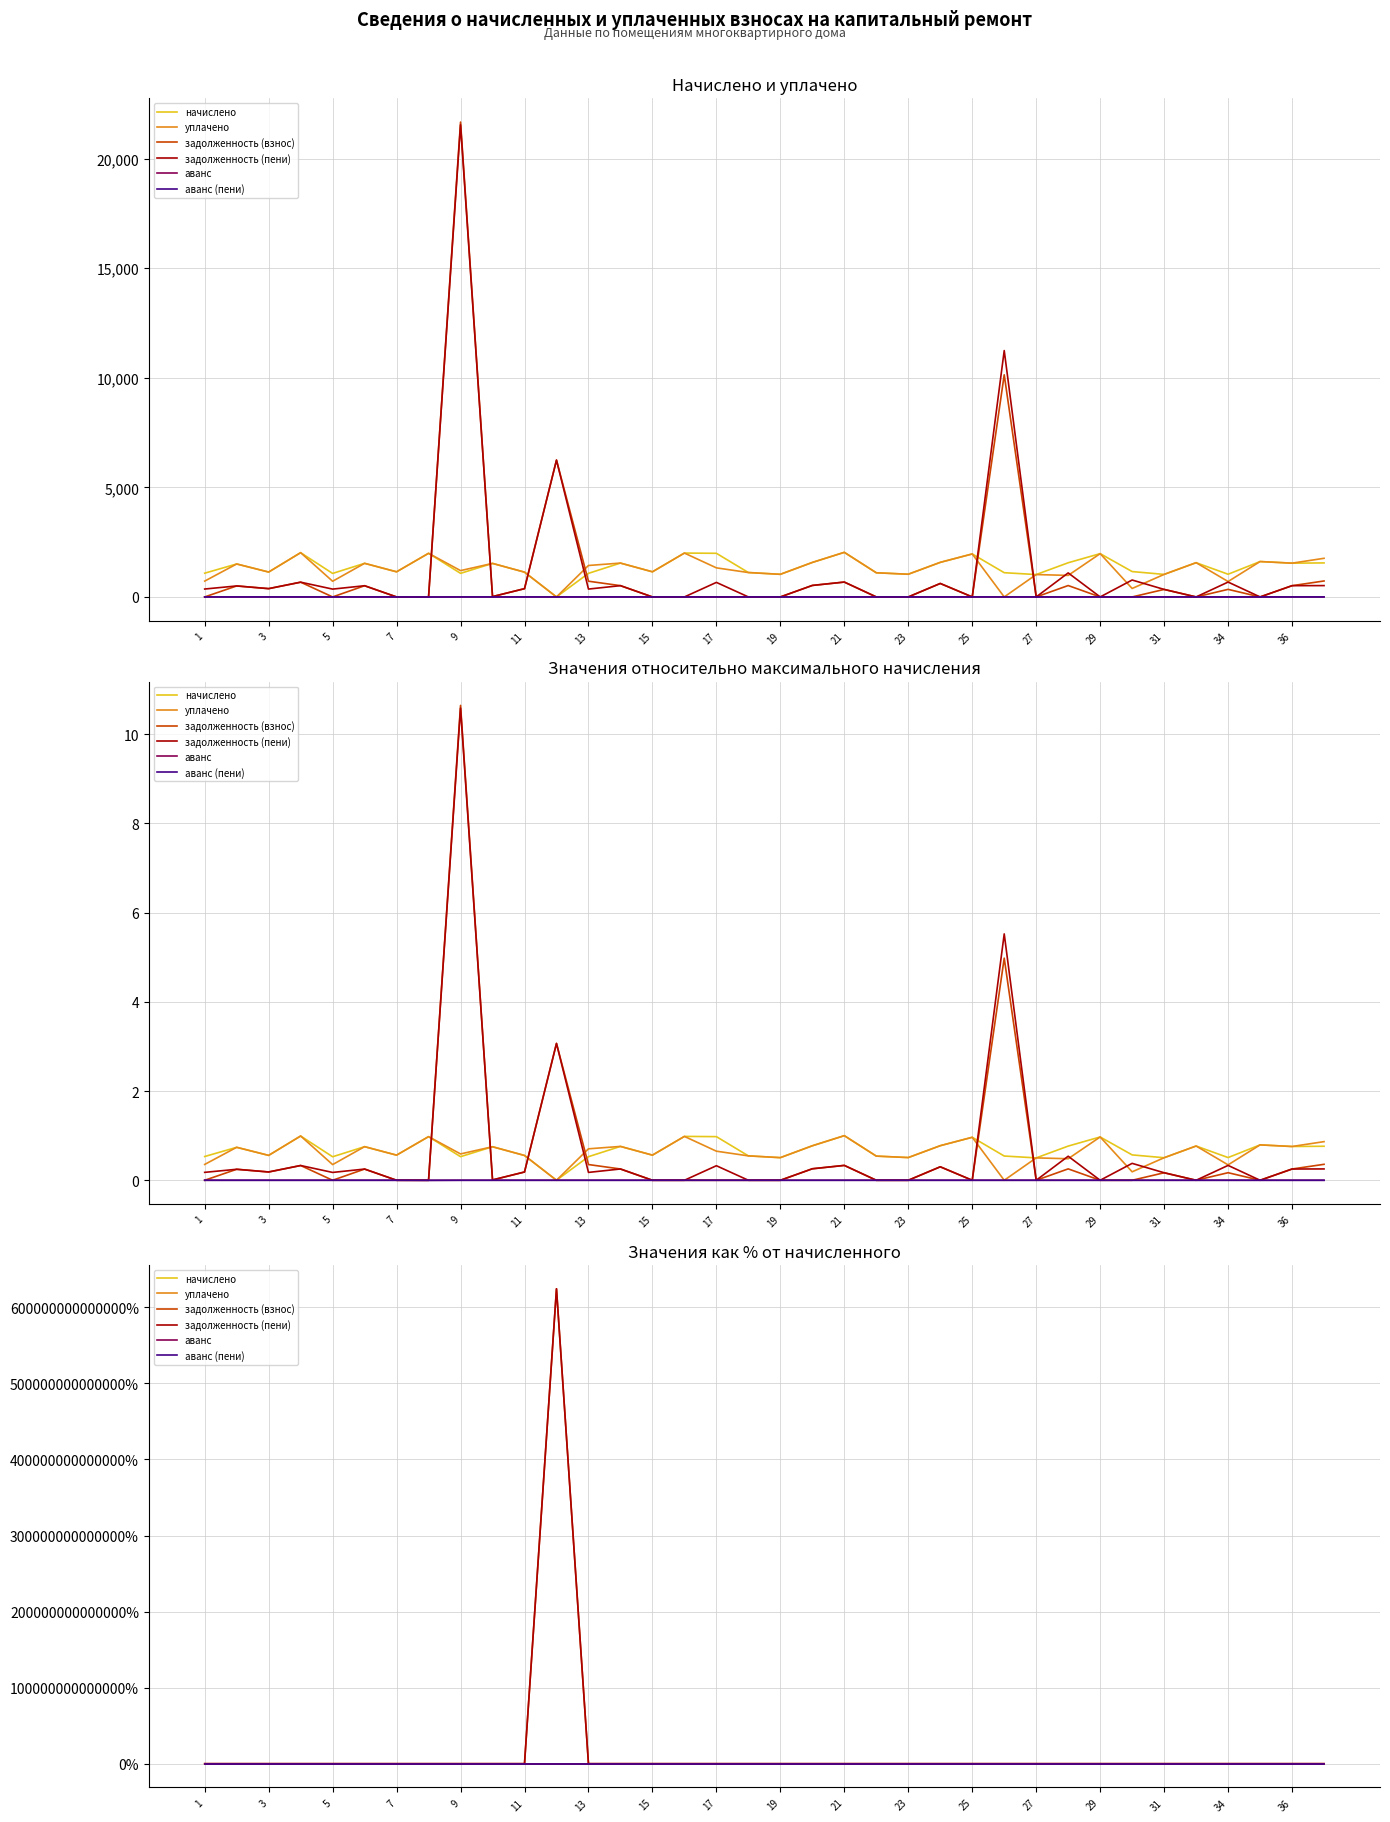

At how many categories does at least one series exceed 418922973747993?

1